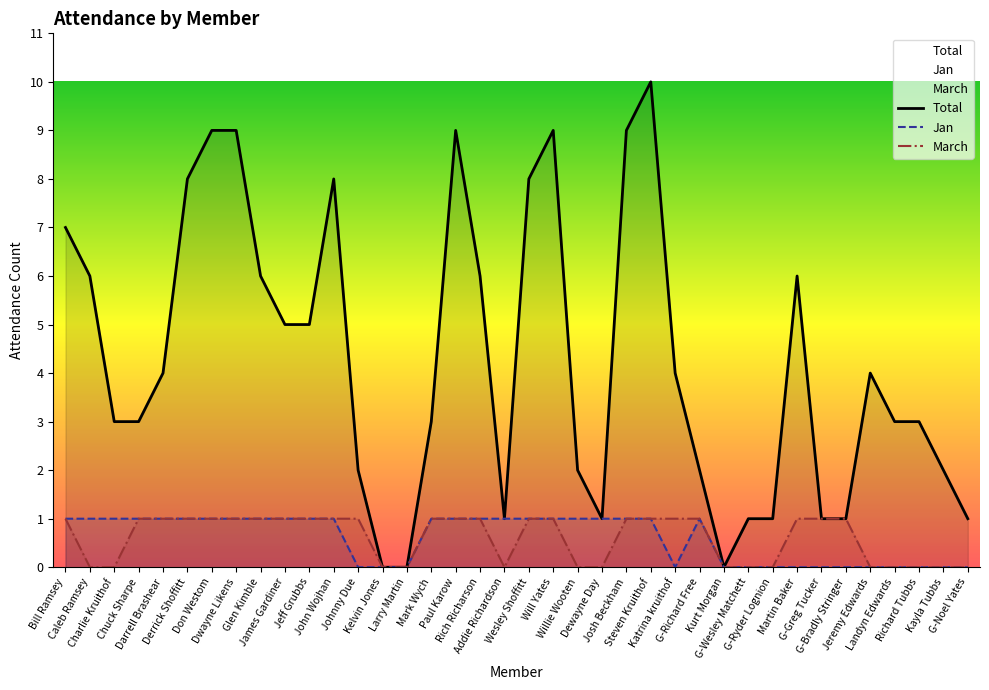

What is the difference between the maximum and second lowest values in the Total series?

10